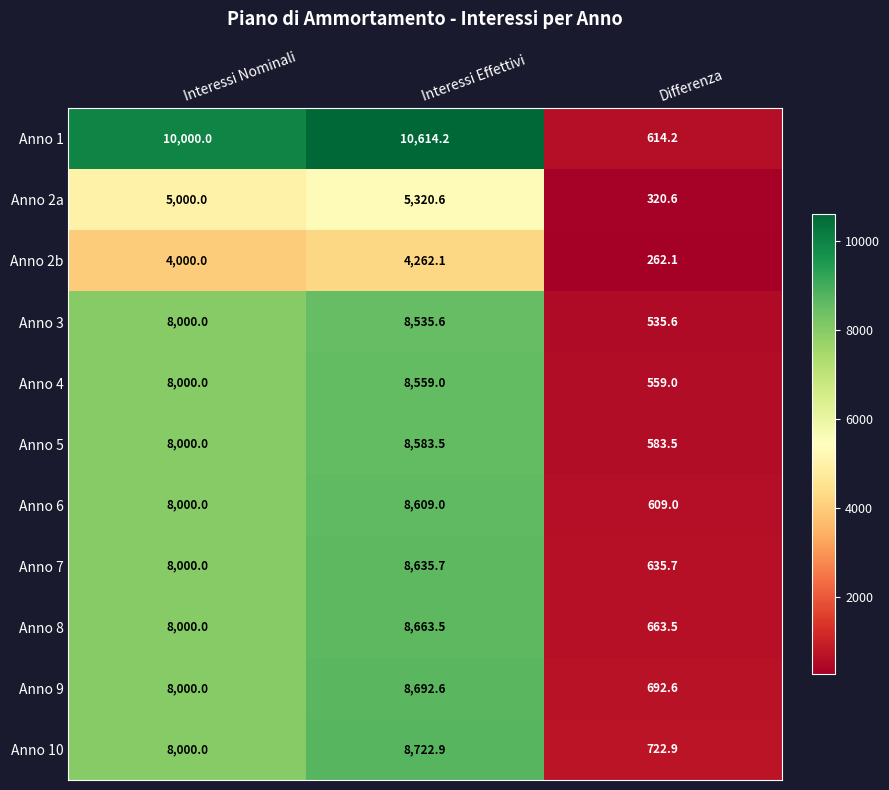

What is the difference between the Anno 5 values at Interessi Effettivi and Interessi Nominali?

583.5